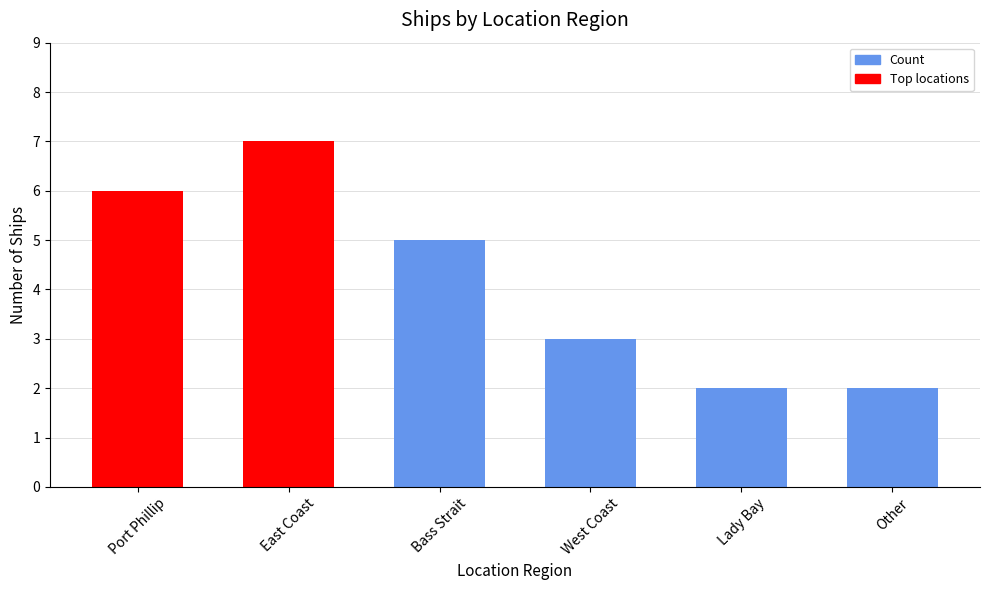

What is the change in value from East Coast to Lady Bay?

-5